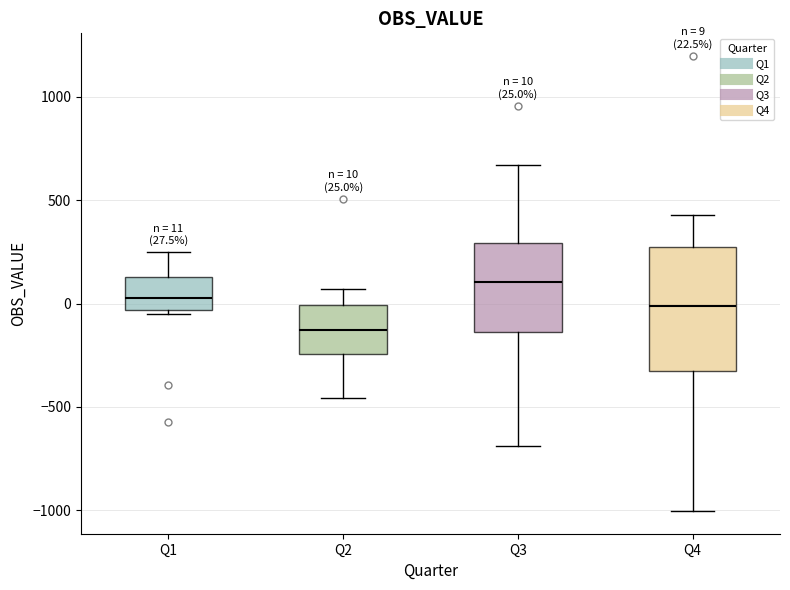

Which box has the highest median line?

Q3